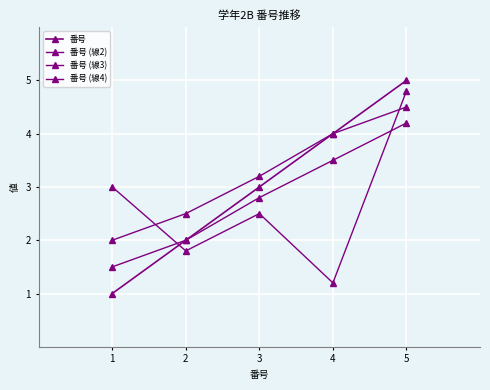

Is this an area chart (filled region under the line)?

No